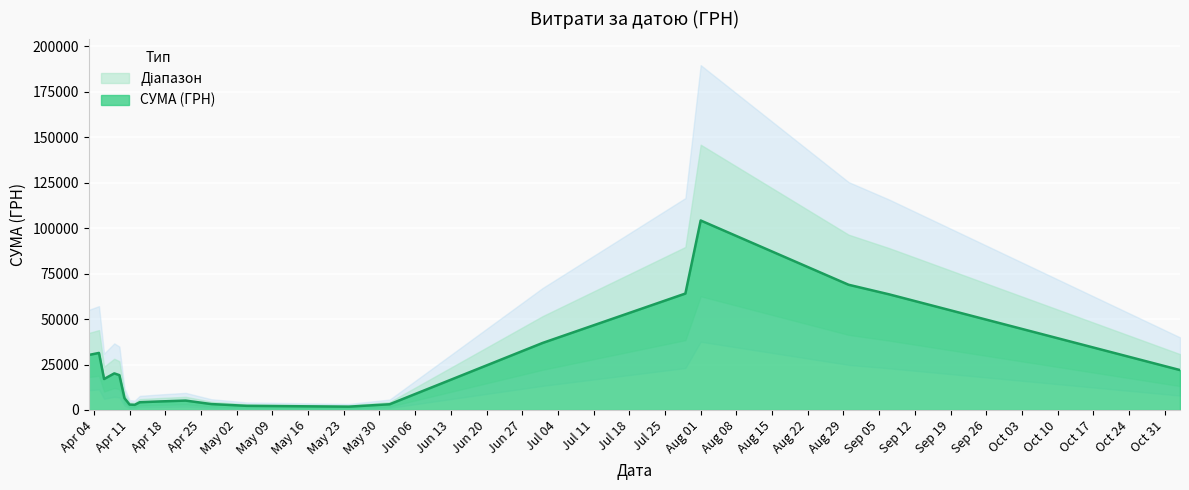

Which category has the highest value in the СУМА (ГРН) series?

Aug 01